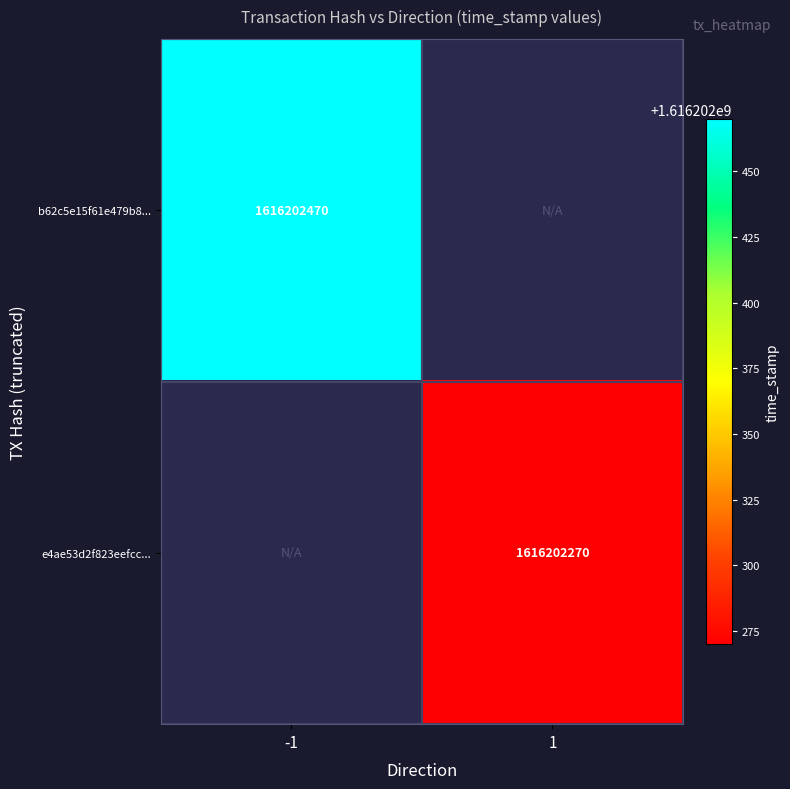

Which series has the largest total across all categories?

b62c5e15f61e479b894d2addbd73e30e20f4265